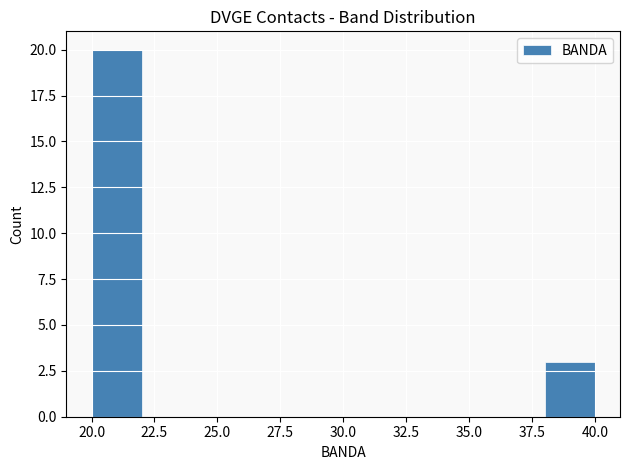

Reading left to right, list every bar in this chart as the range it spans on the x-axis followed by its height. The values are not printed on the chart, so give them approximately, as read against the axis.

20 to 22: 20
22 to 24: 0
24 to 26: 0
26 to 28: 0
28 to 30: 0
30 to 32: 0
32 to 34: 0
34 to 36: 0
36 to 38: 0
38 to 40: 3